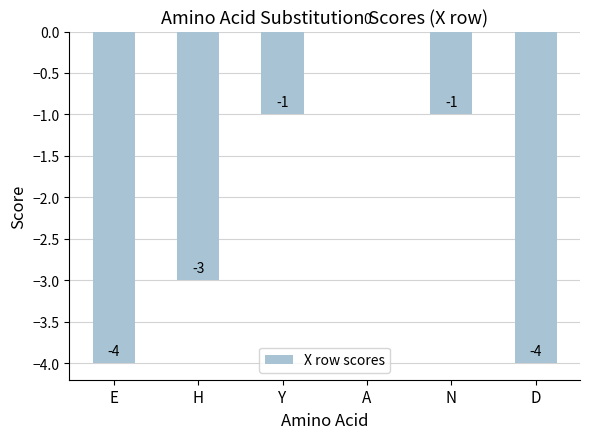

Reading right to left, transcribe all the data shown in this chart.

-4	-1	0	-1	-3	-4